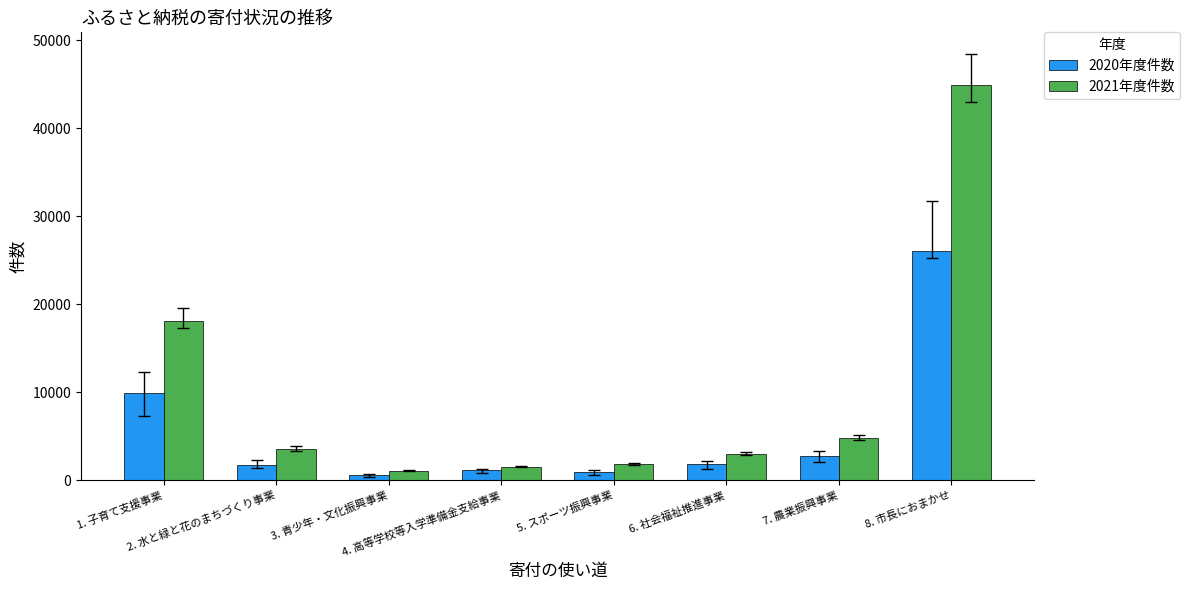

At which label is 2021年度件数 closest to 22975?

1. 子育て支援事業